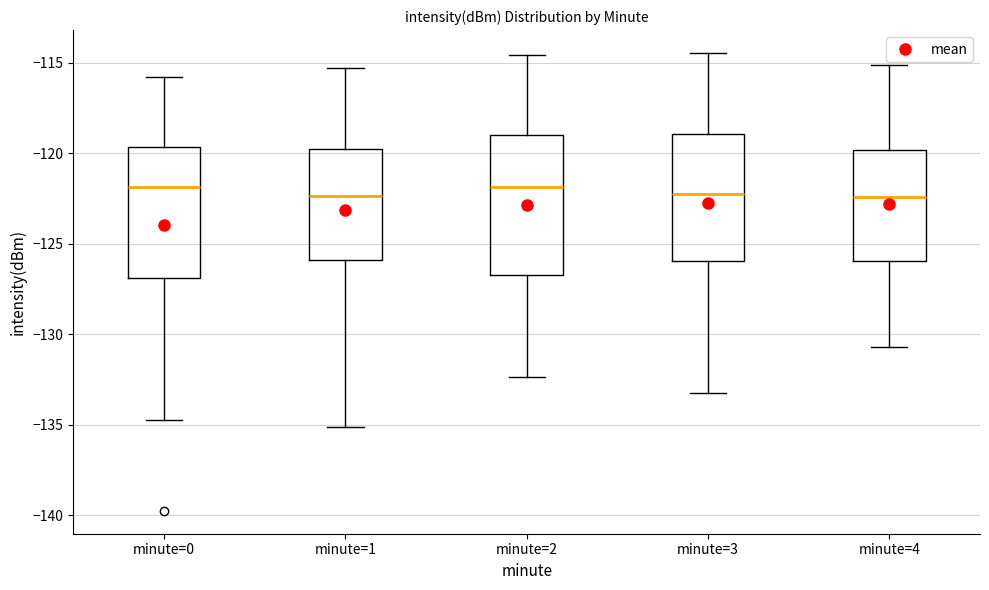

Reading left to right, transcribe this box plot: for each box, give where its median line is, the range the box spans, and where its two whiskers end, as read against the y-axis. The values are not printed on the chart, so give them approximately, as read against the axis.

minute=0: median -122.0, box -127.0 to -119.5, whiskers -134.5 to -116.0
minute=1: median -122.5, box -126.0 to -119.5, whiskers -135.0 to -115.5
minute=2: median -122.0, box -126.5 to -119.0, whiskers -132.5 to -114.5
minute=3: median -122.0, box -126.0 to -119.0, whiskers -133.0 to -114.5
minute=4: median -122.5, box -126.0 to -120.0, whiskers -130.5 to -115.0